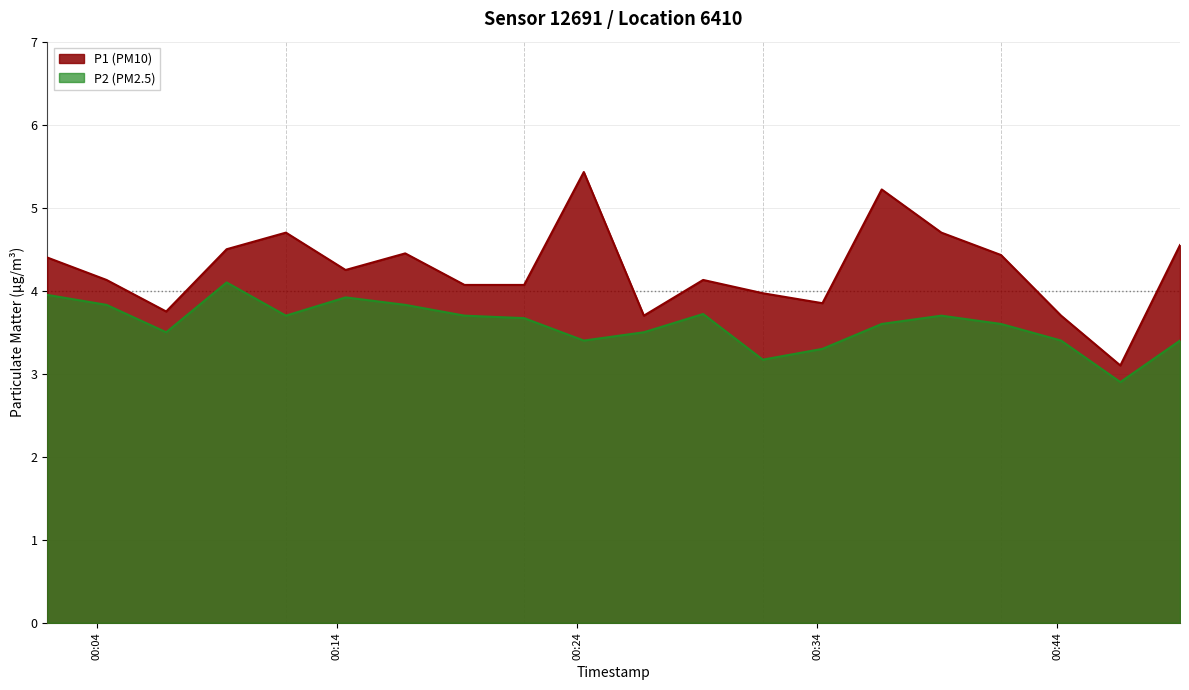

True or false: P1 has a value of 7.8 at 01:30.

False